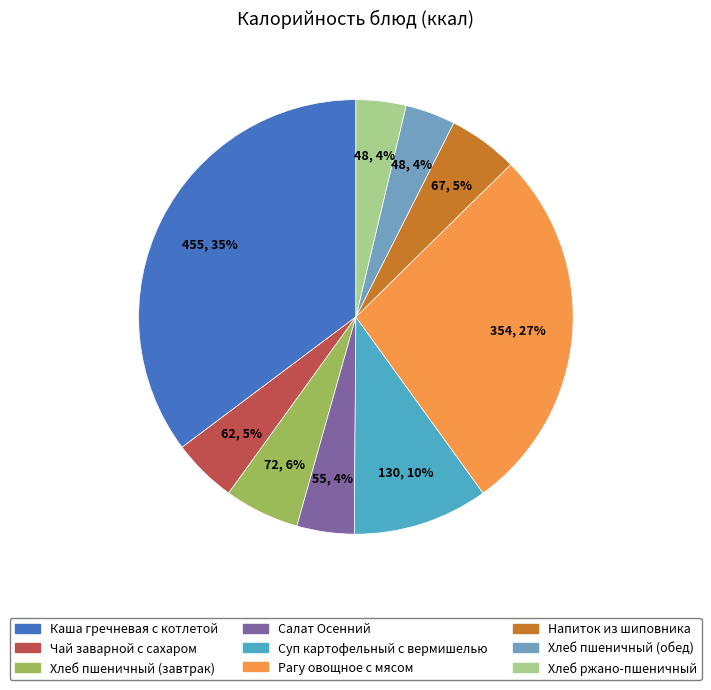

Which has a higher value, Хлеб пшеничный (завтрак) or Салат Осенний?

Хлеб пшеничный (завтрак)